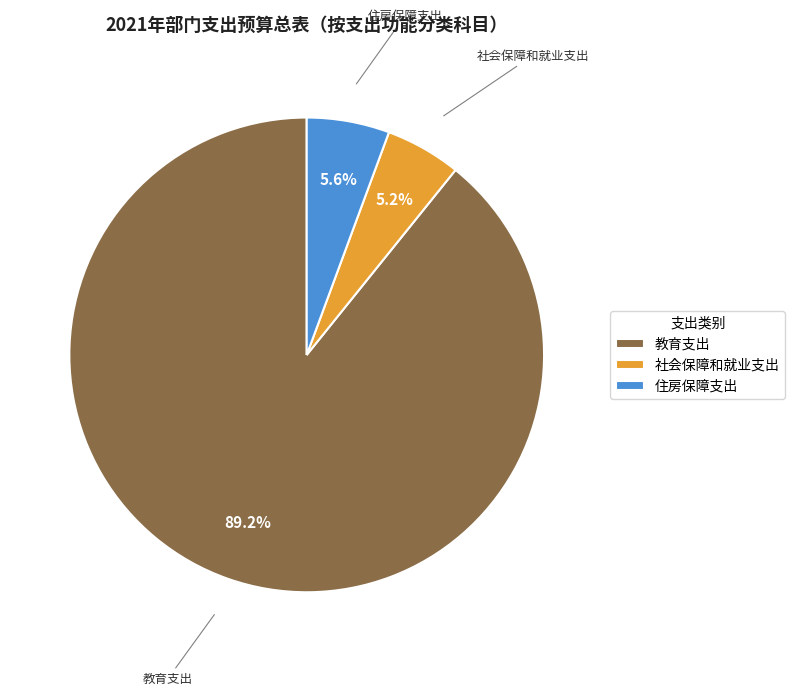

What percentage is the 社会保障和就业支出 slice, to the nearest percent?

5%